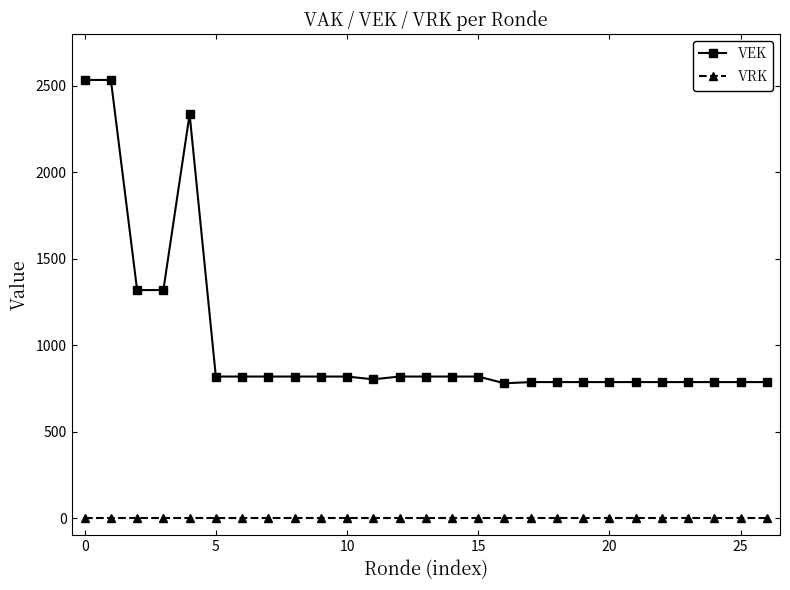

True or false: VRK and VEK cross at least once.

False